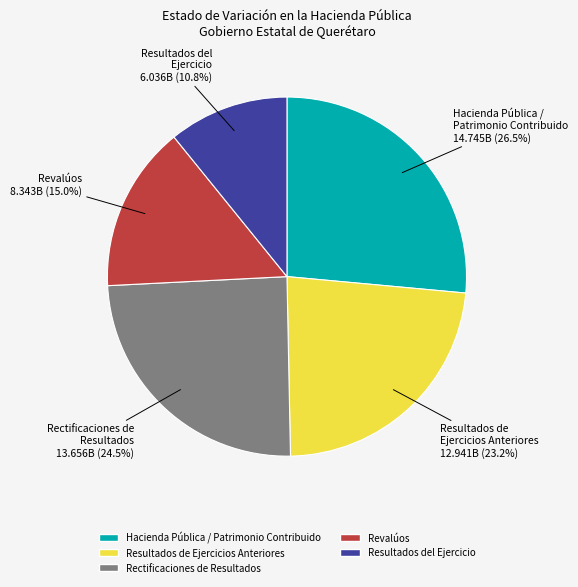

Do Hacienda Pública / Patrimonio Contribuido and Resultados del Ejercicio together represent more than half of the pie?

No